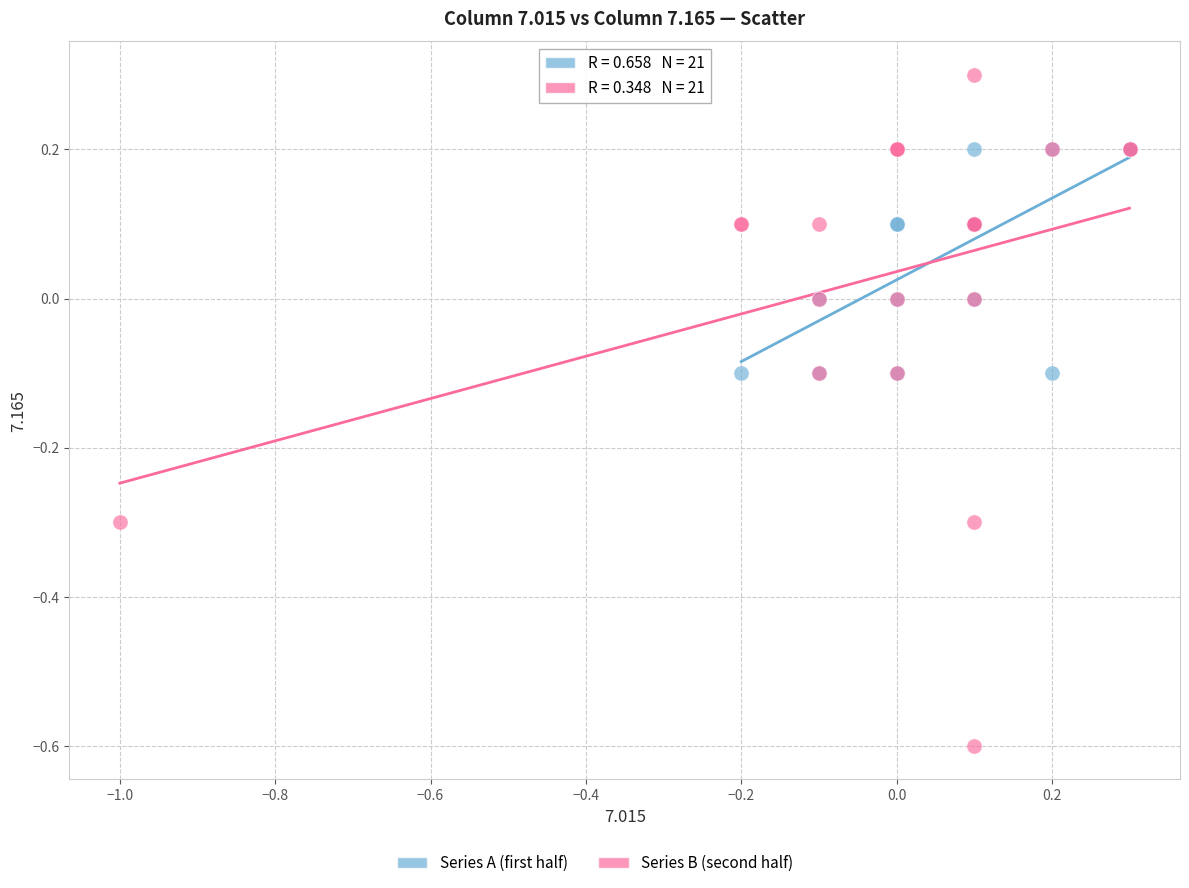

Which series contains the lowest Y value?

Series B (second half)